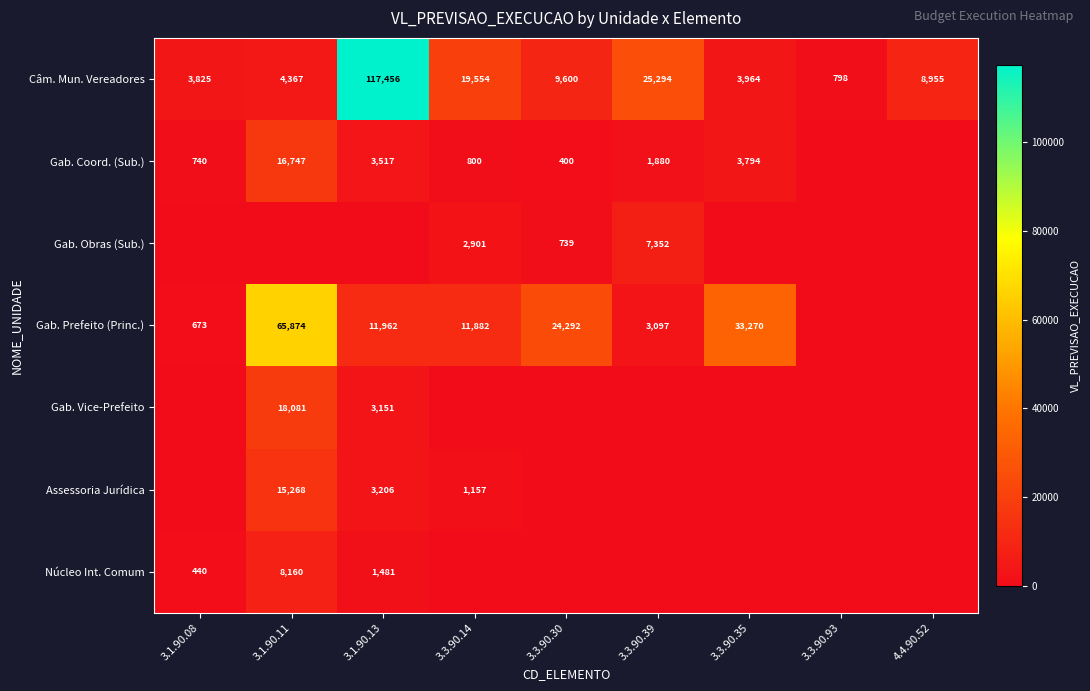

Is the value of Gab. Coord. (Sub.) at 3.1.90.13 greater than the value of Câm. Mun. Vereadores at 3.3.90.39?

No